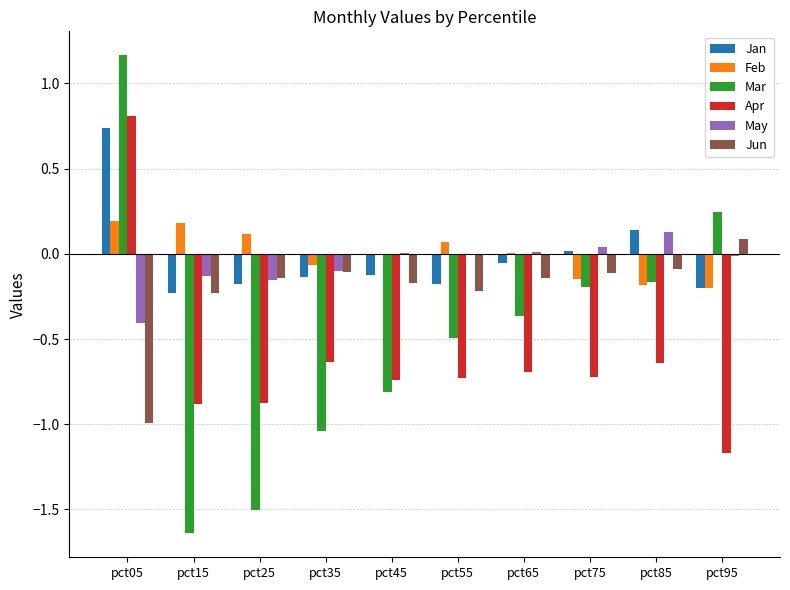

At which label does Jan reach its peak?

pct05